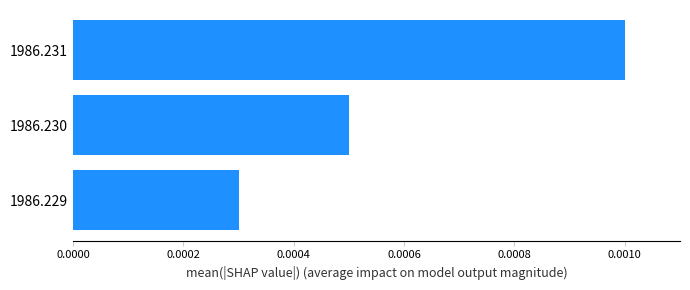

Which category has the lowest value across all series?

1986.229